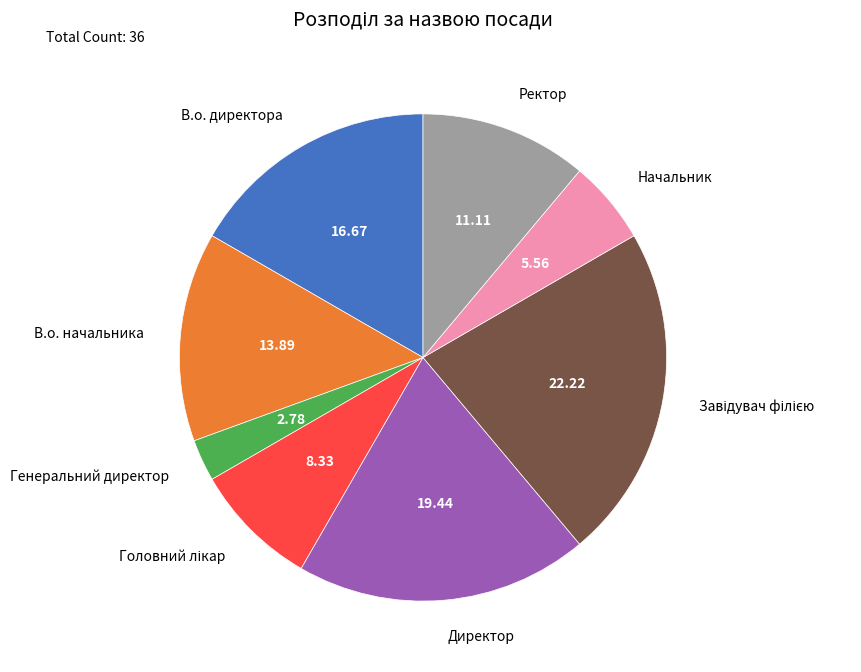

Between В.о. начальника and Начальник, which is larger?

В.о. начальника